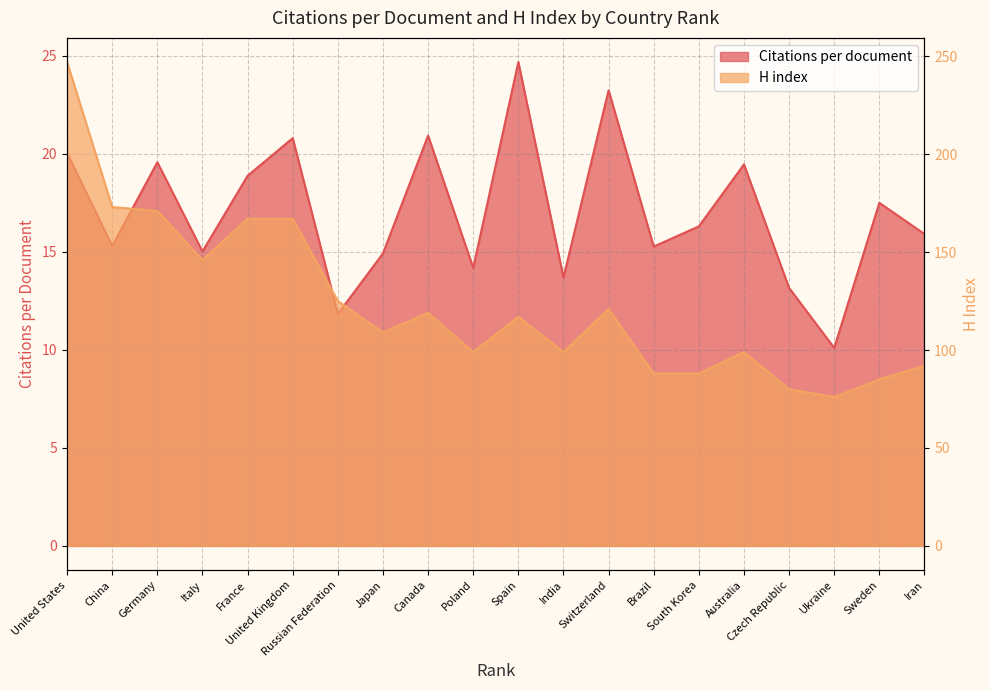

What is the label of the 13th point from the right?

Japan